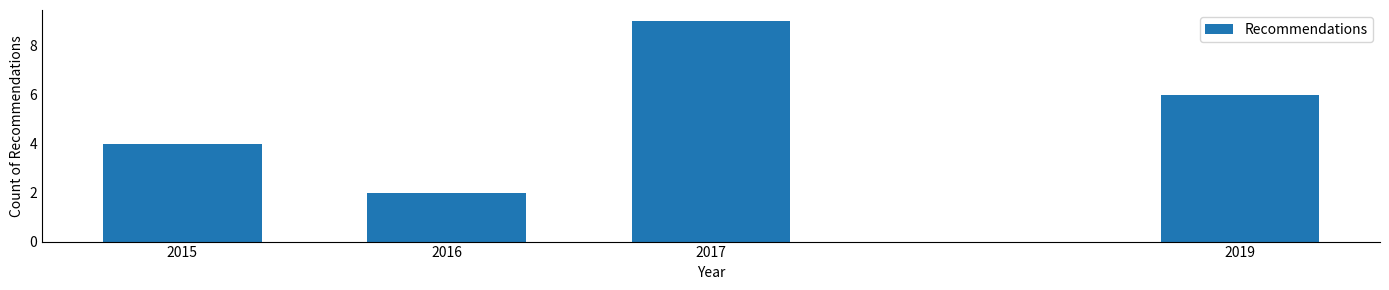

Reading left to right, what are all the values shown in this chart?

4	2	9	6